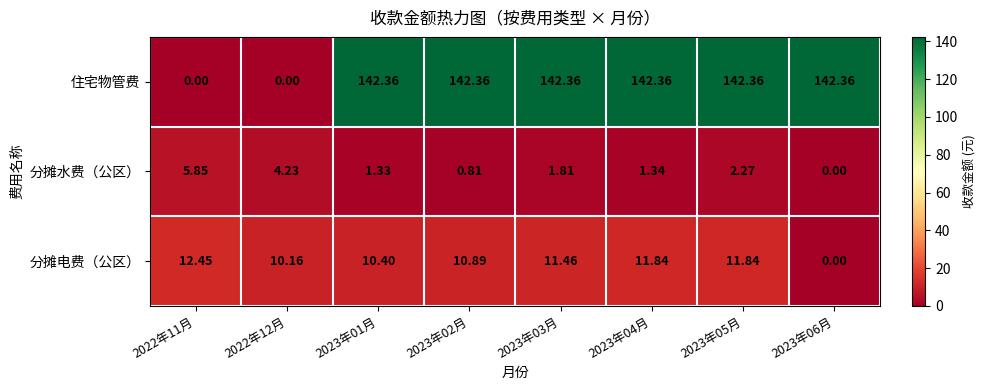

At 2022年11月, list the series in order from largest to smallest.

分摊电费（公区）, 分摊水费（公区）, 住宅物管费